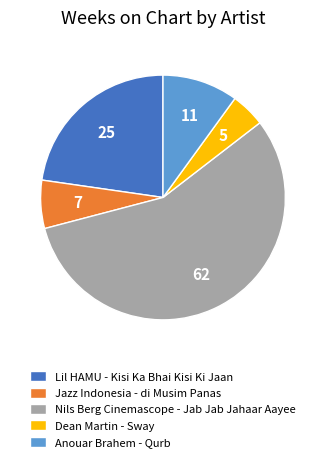

Rank the categories by value from highest to lowest.

Nils Berg Cinemascope - Jab Jab Jahaar Aayee, Lil HAMU - Kisi Ka Bhai Kisi Ki Jaan, Anouar Brahem - Qurb, Jazz Indonesia - di Musim Panas, Dean Martin - Sway